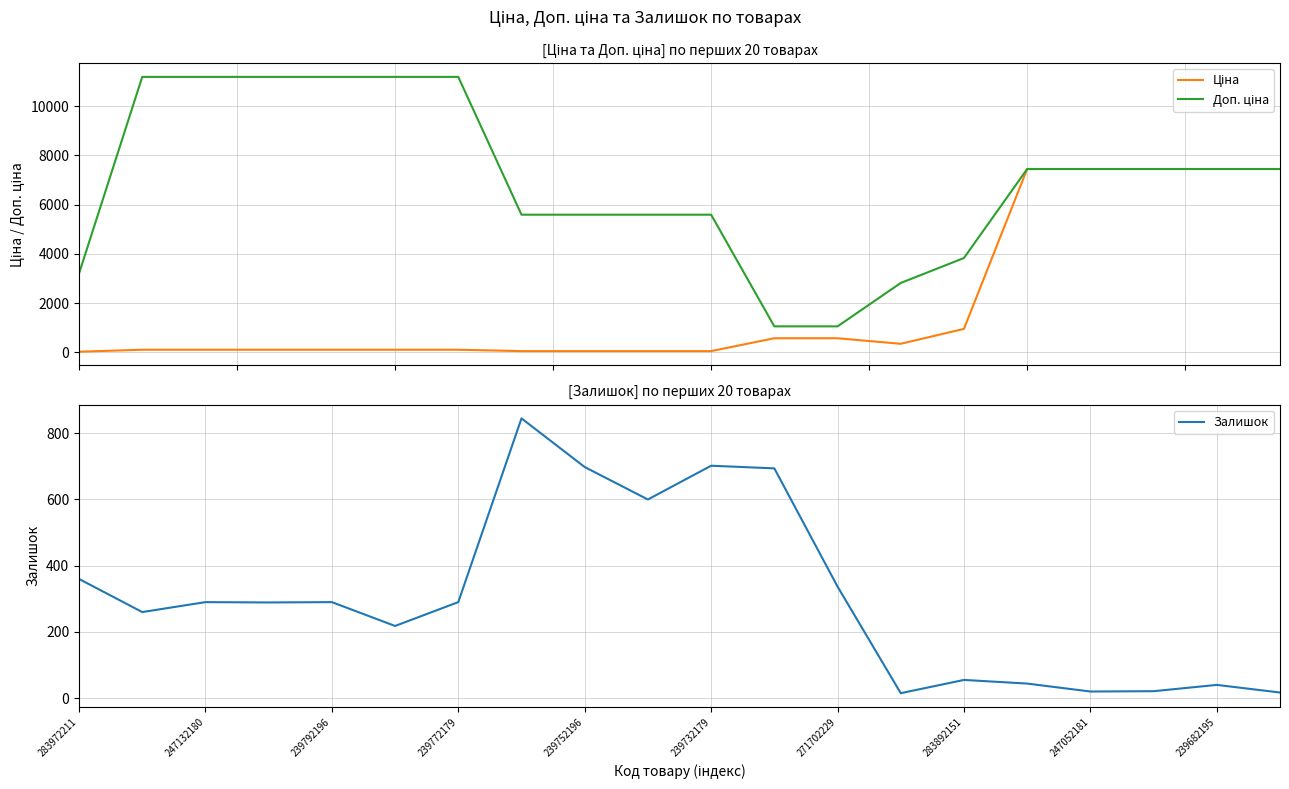

What is the sum of the Ціна values at 283972211 and 13?

384.7